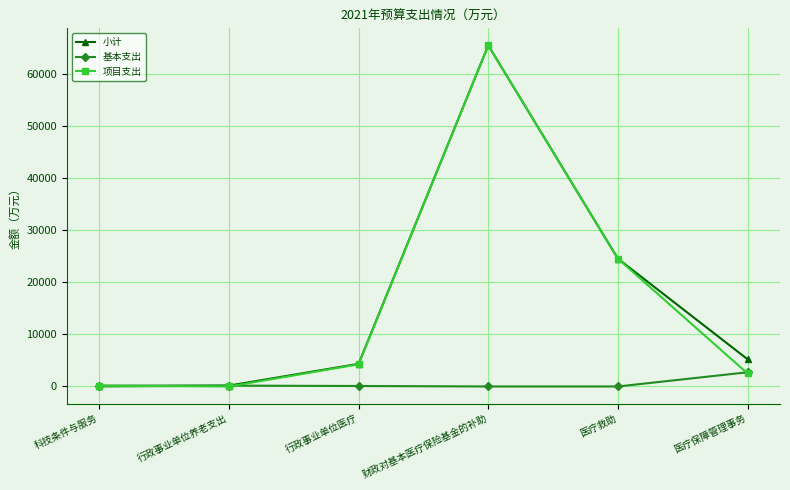

What is the maximum value for 小计?

65395.0